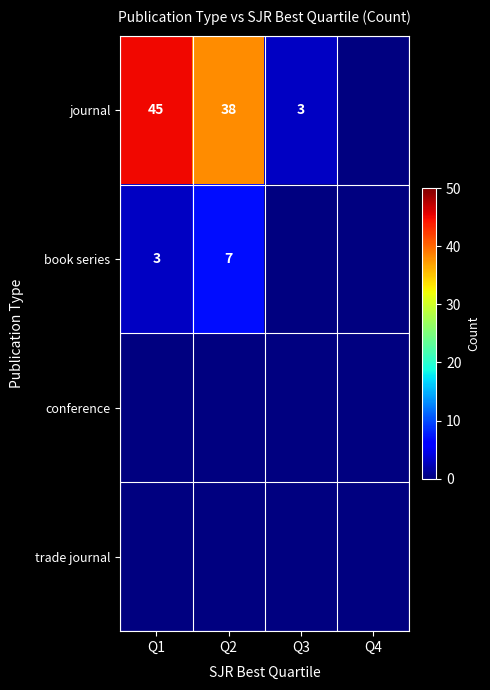

What is the difference between the highest and lowest values at Q1?

42.0